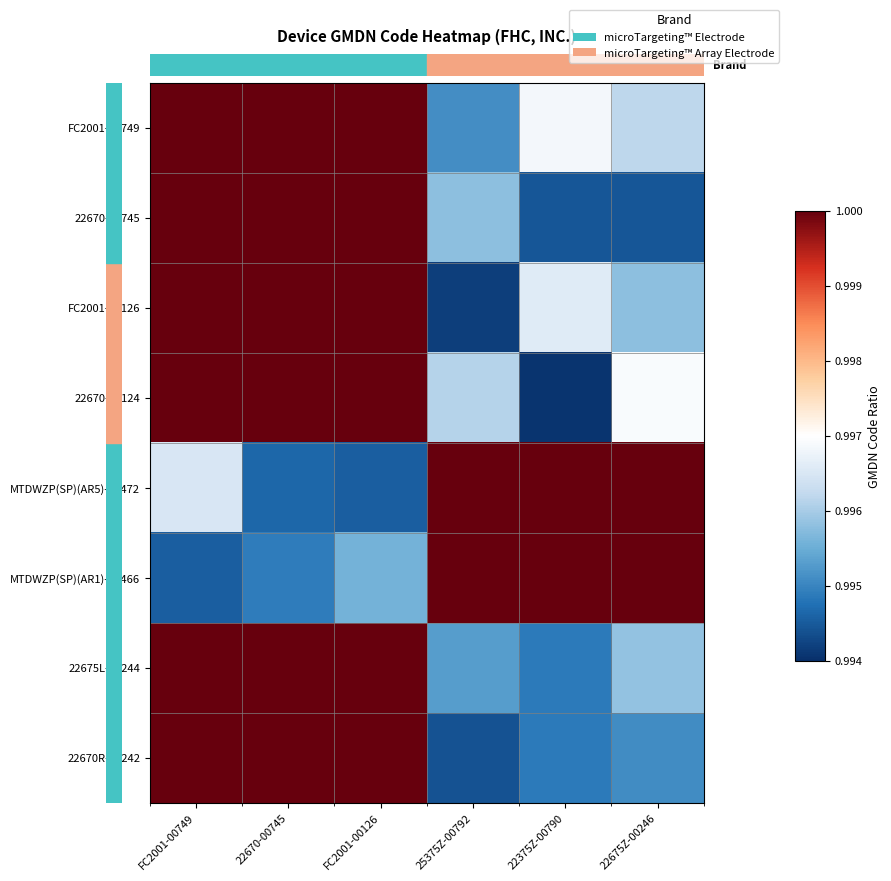

Count the number of data series in this chart.

8